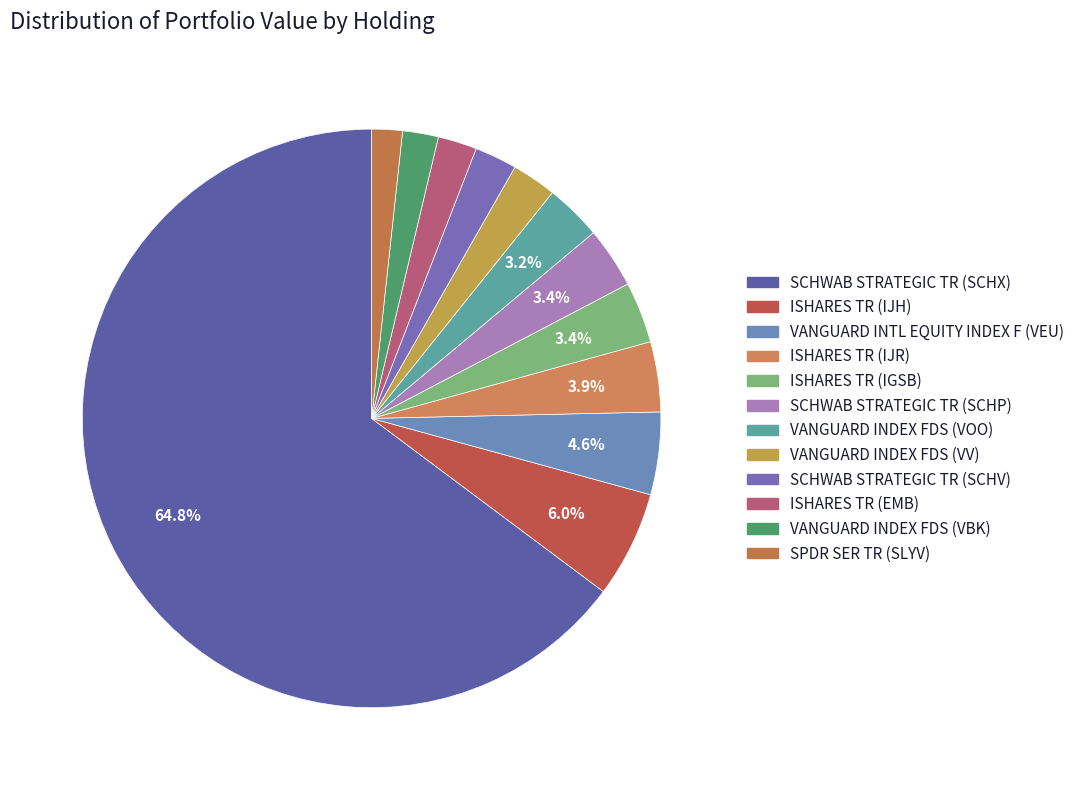

Combined, do VANGUARD INDEX FDS (VV) and ISHARES TR (IGSB) account for over 50%?

No